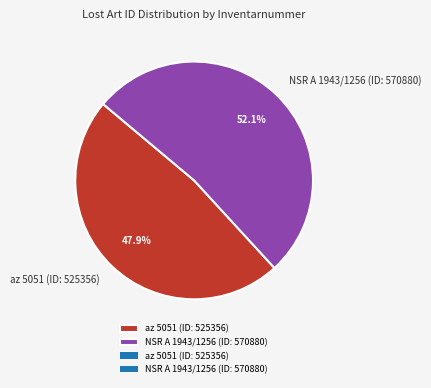

To the nearest percent, what percentage of the pie is az 5051 (ID: 525356)?

48%